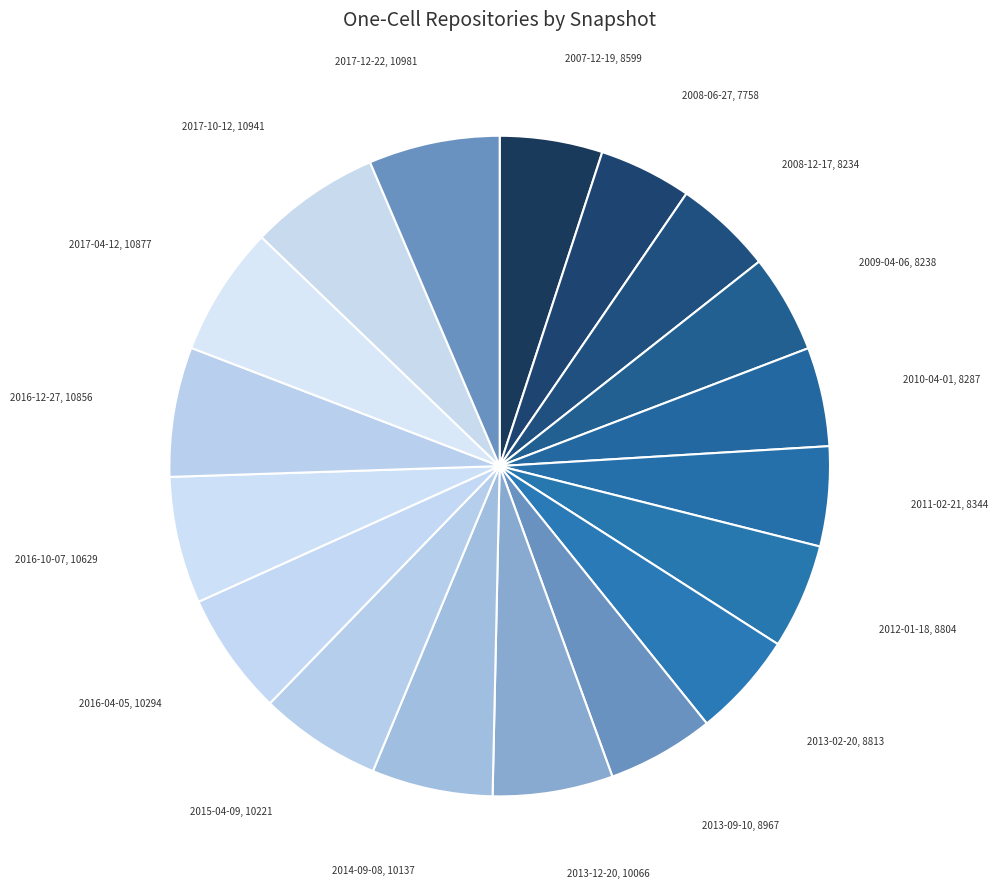

Do 2014-09-08 and 2017-12-22 together represent more than half of the pie?

No